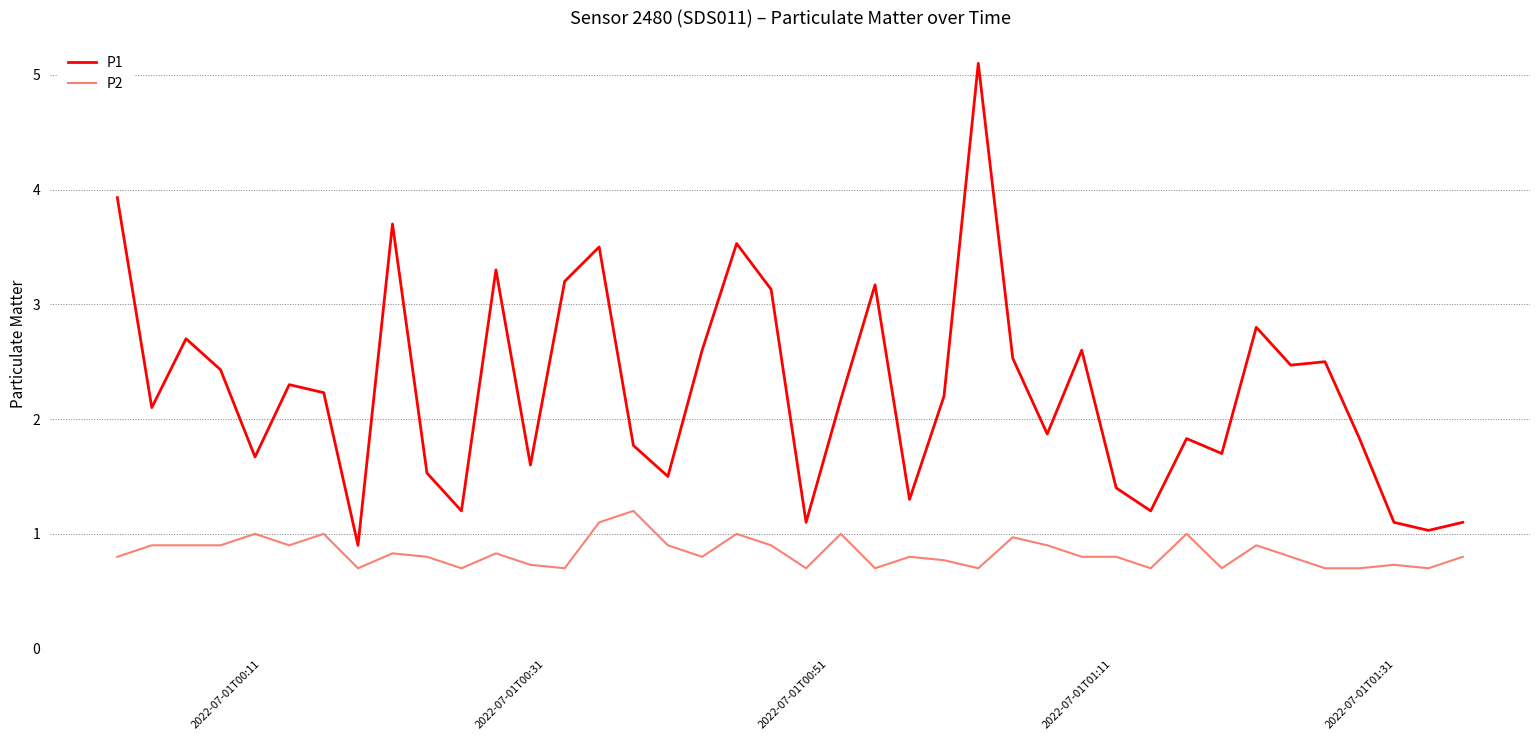

What is the difference between the maximum and minimum values in the P2 series?

0.5